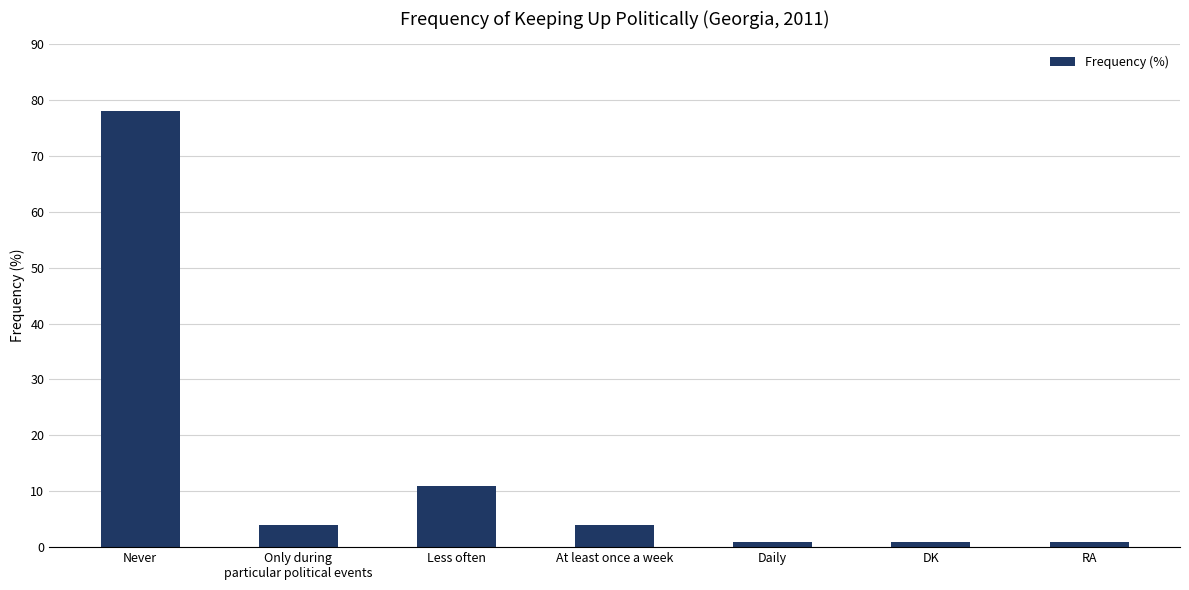

What is the label of the 7th bar from the left?

RA